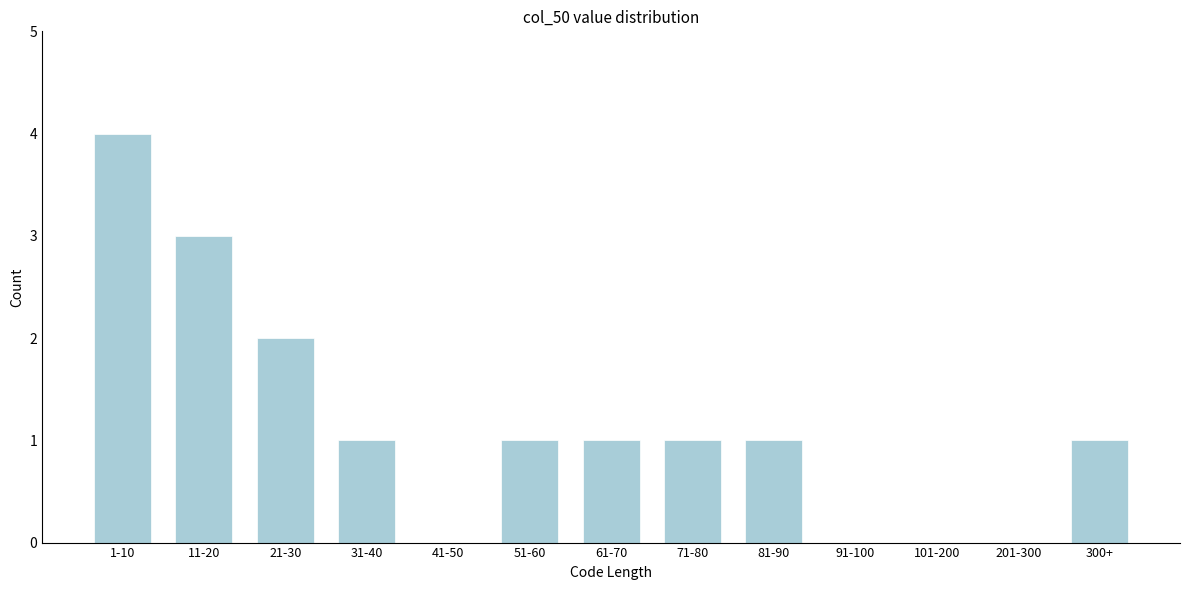

Reading left to right, extract all data points from this chart.

1-10=4	11-20=3	21-30=2	31-40=1	41-50=0	51-60=1	61-70=1	71-80=1	81-90=1	91-100=0	101-200=0	201-300=0	300+=1